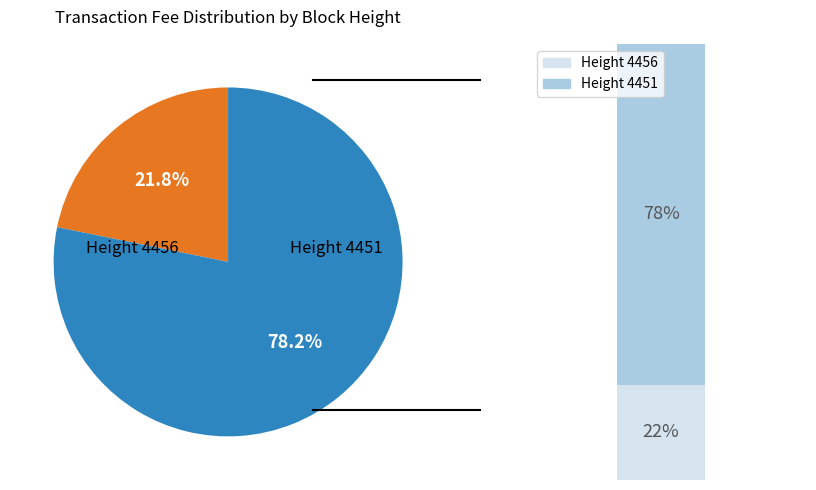

Does 4456 represent more than half of the total?

No